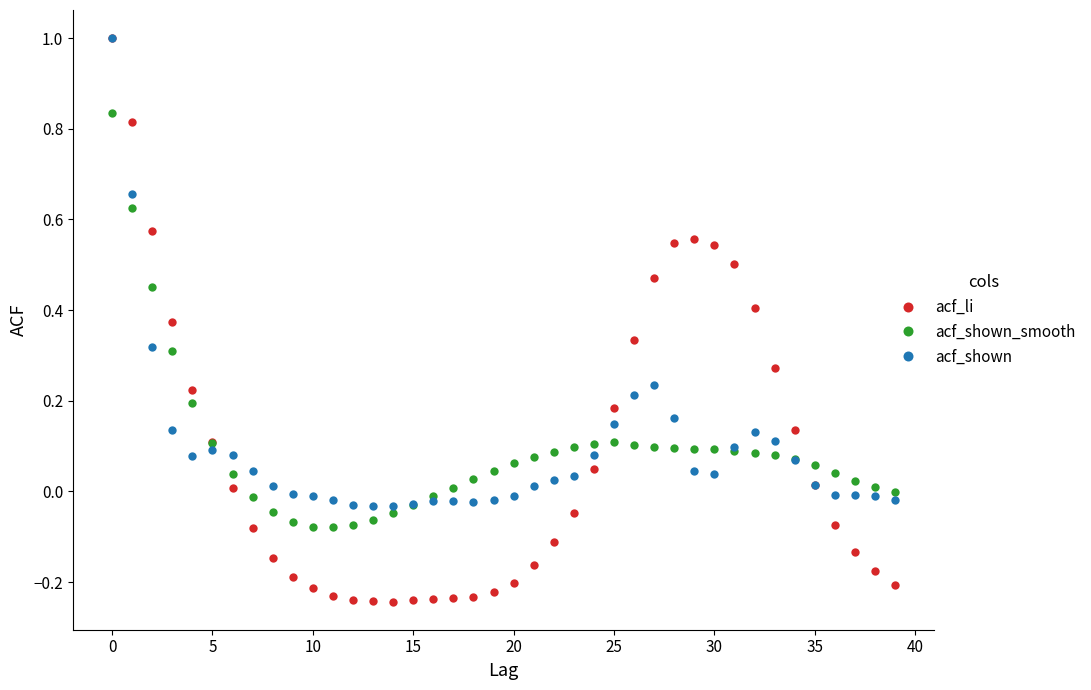

Which series has the largest range (max minus min)?

acf_li